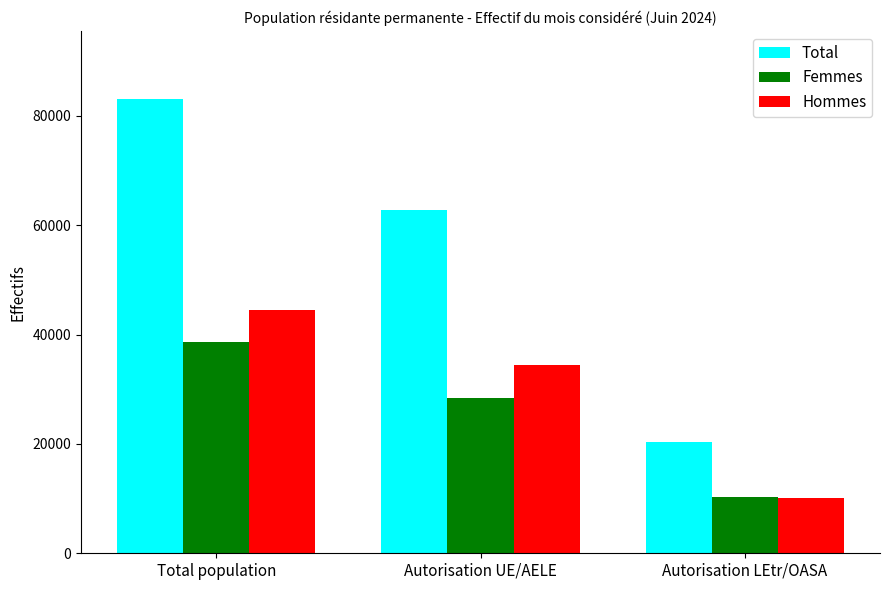

Is it true that Total equals 104125 at Autorisation UE/AELE?

False